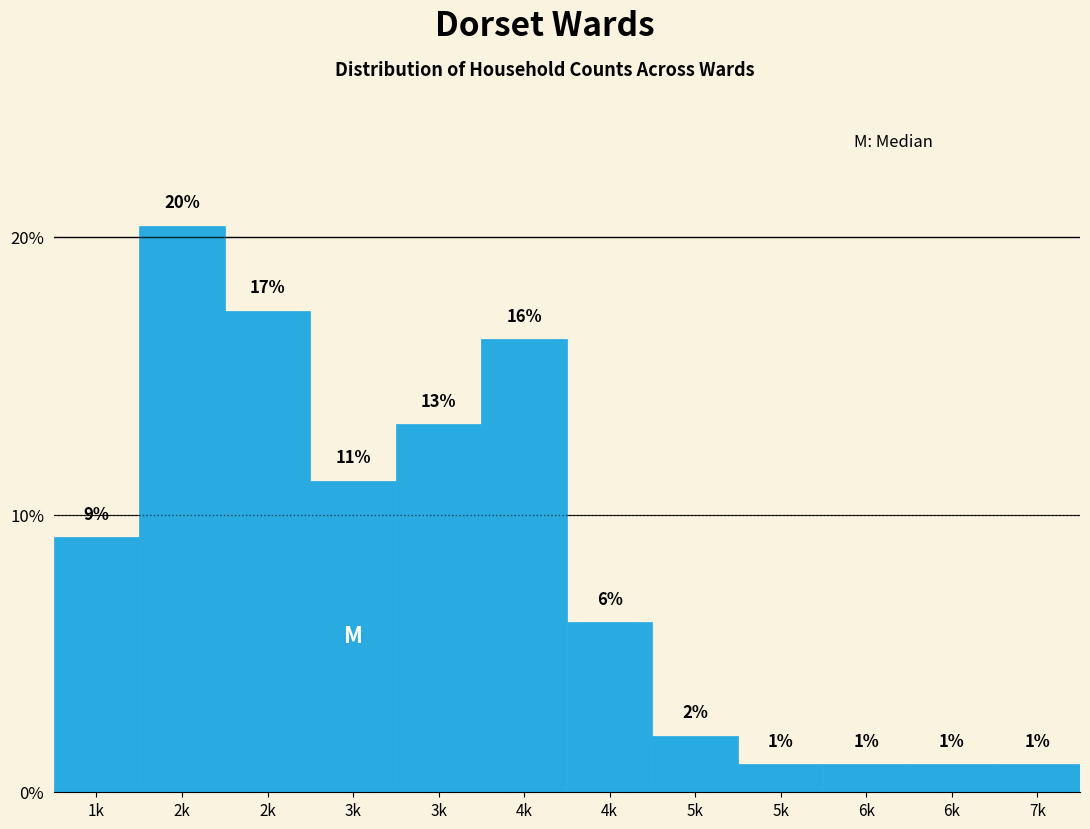

How many bars are there in total?

12